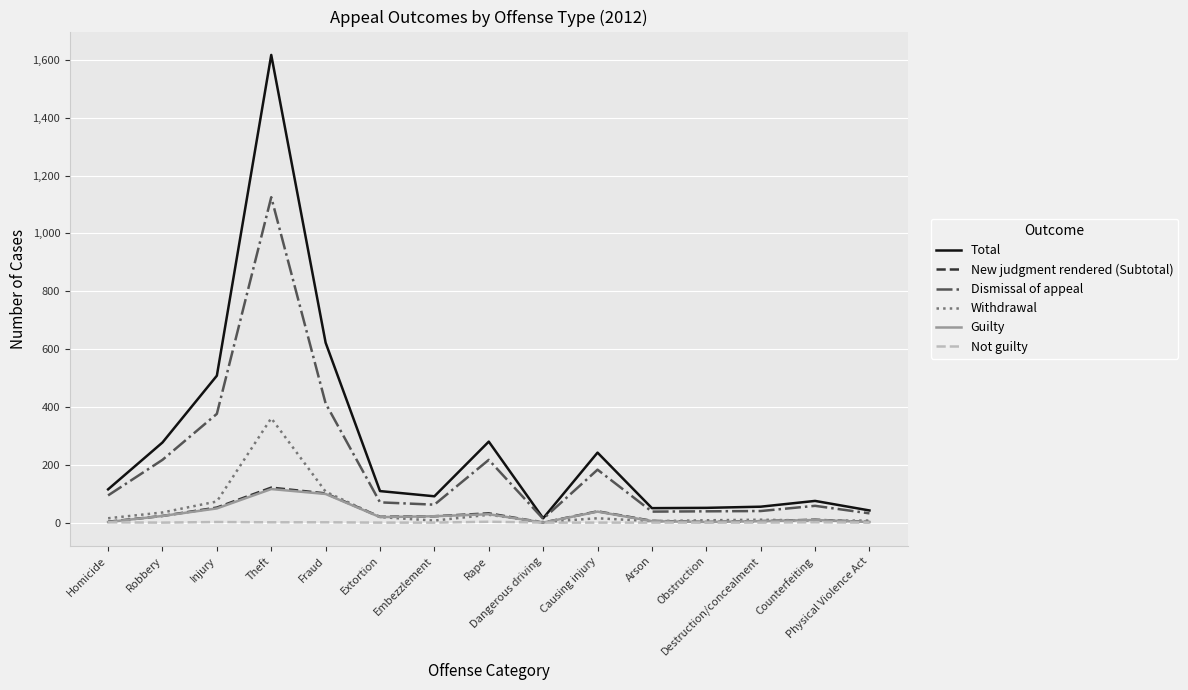

Which series has the largest range (max minus min)?

Total